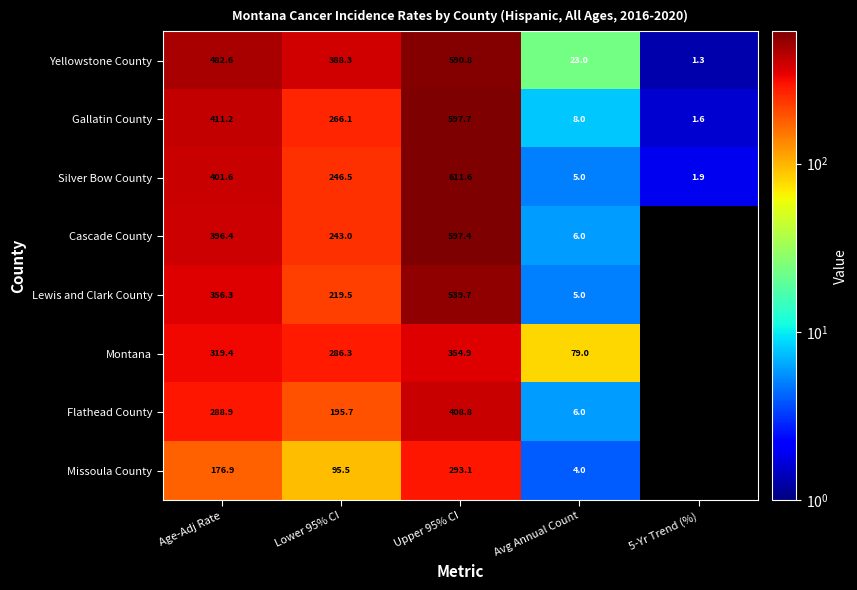

How many series are shown in this chart?

8